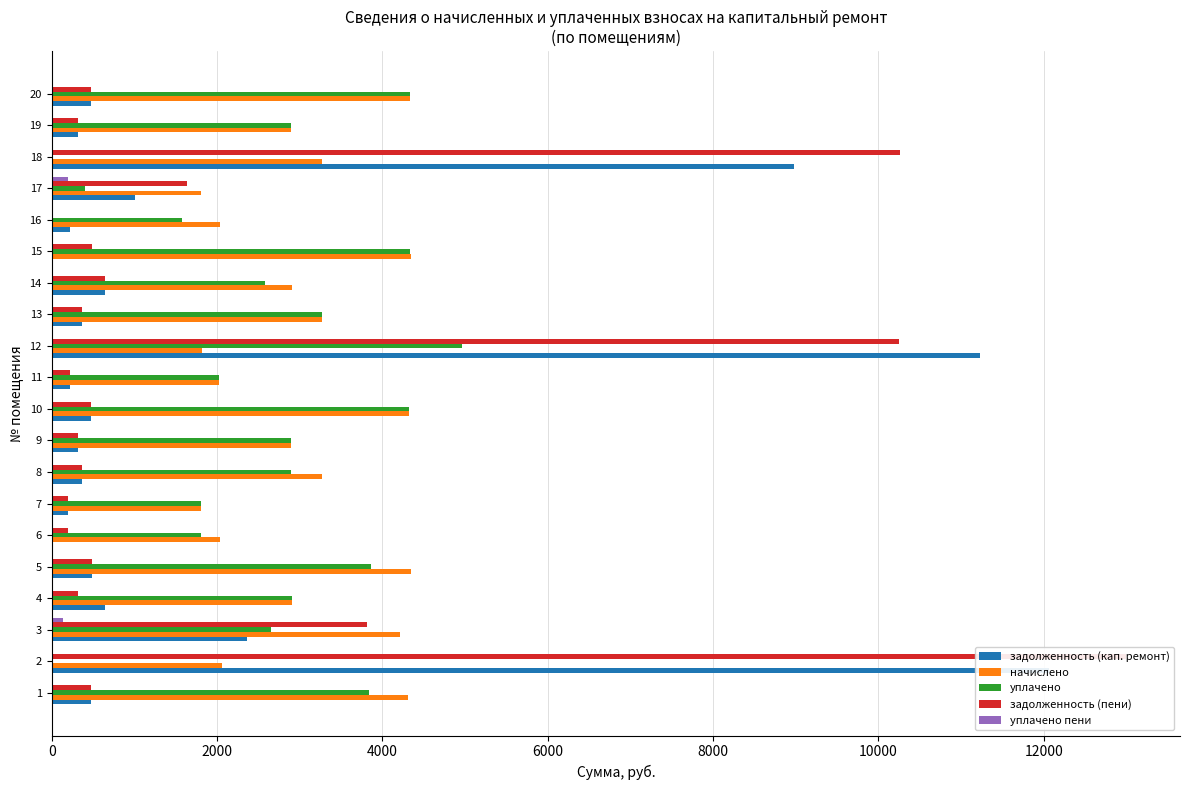

What is the value of the начислено bar at the 1st from the left?

4312.1